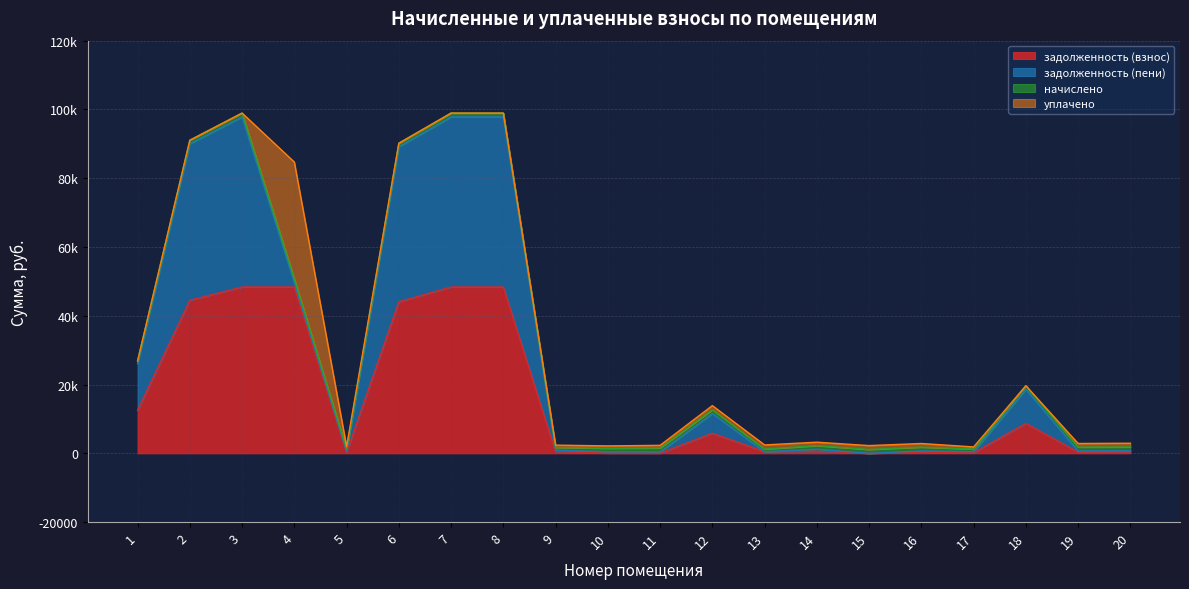

Between which two adjacent categories do задолженность (взнос) and начислено first intersect?

4 and 5